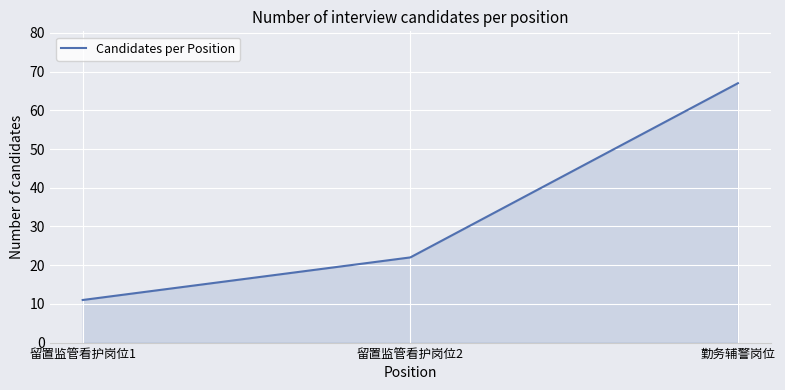

The value at 勤务辅警岗位 is 67. True or false?

True